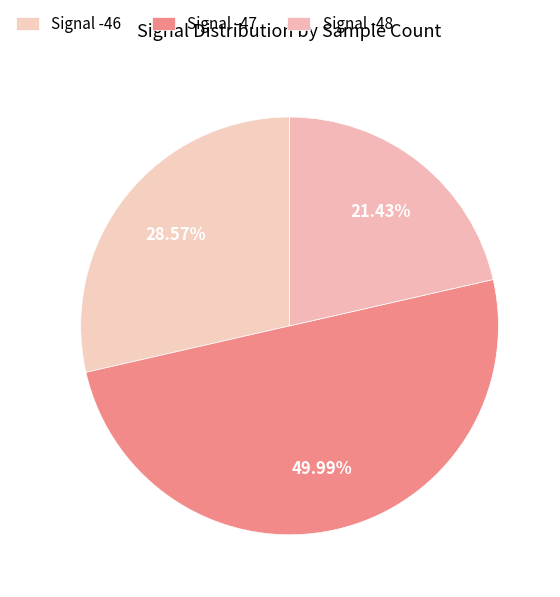

Is there a majority slice in this chart?

No